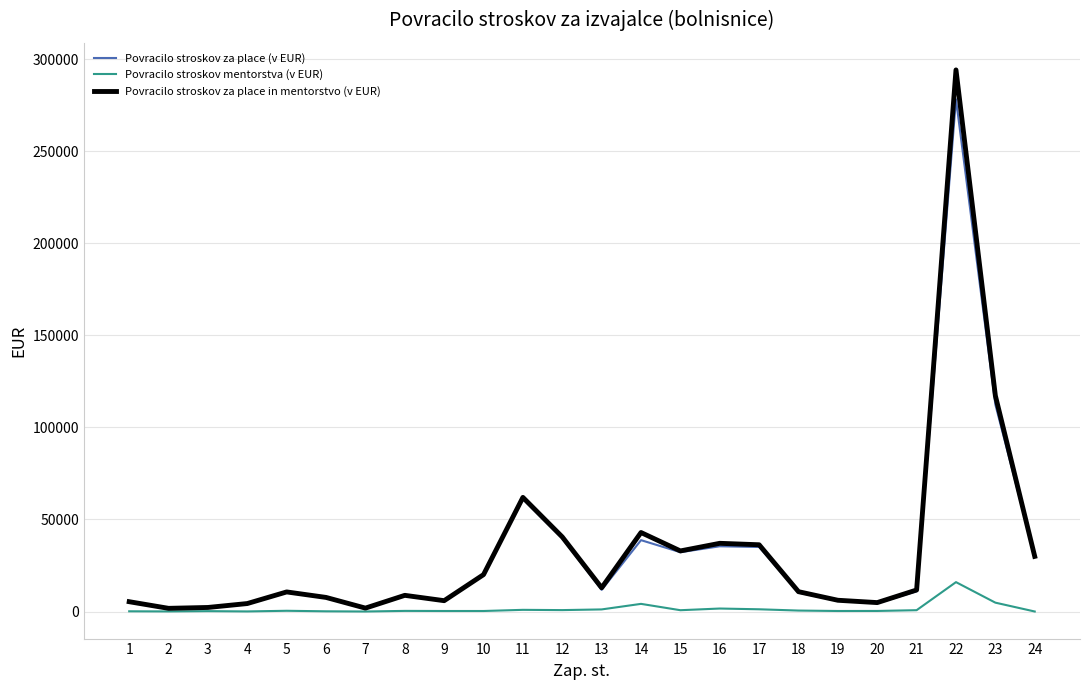

What is the maximum value for Povracilo stroskov za place in mentorstvo (v EUR)?

294299.4